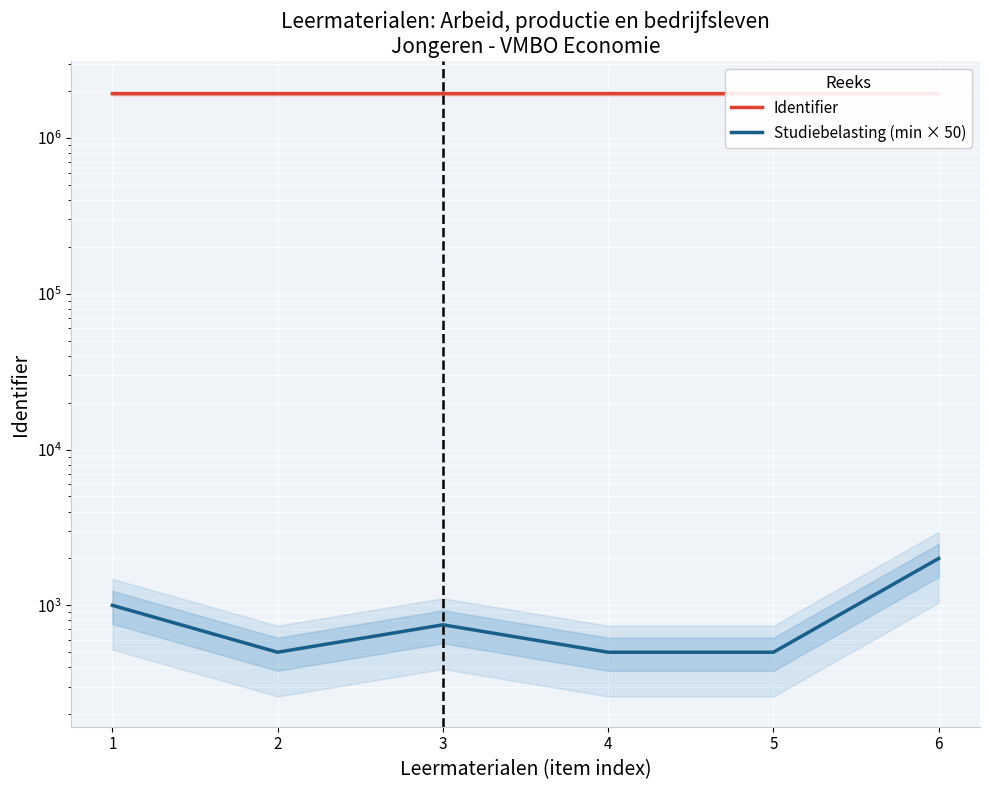

What is the value of the Identifier point at the 2nd from the left?

1927483